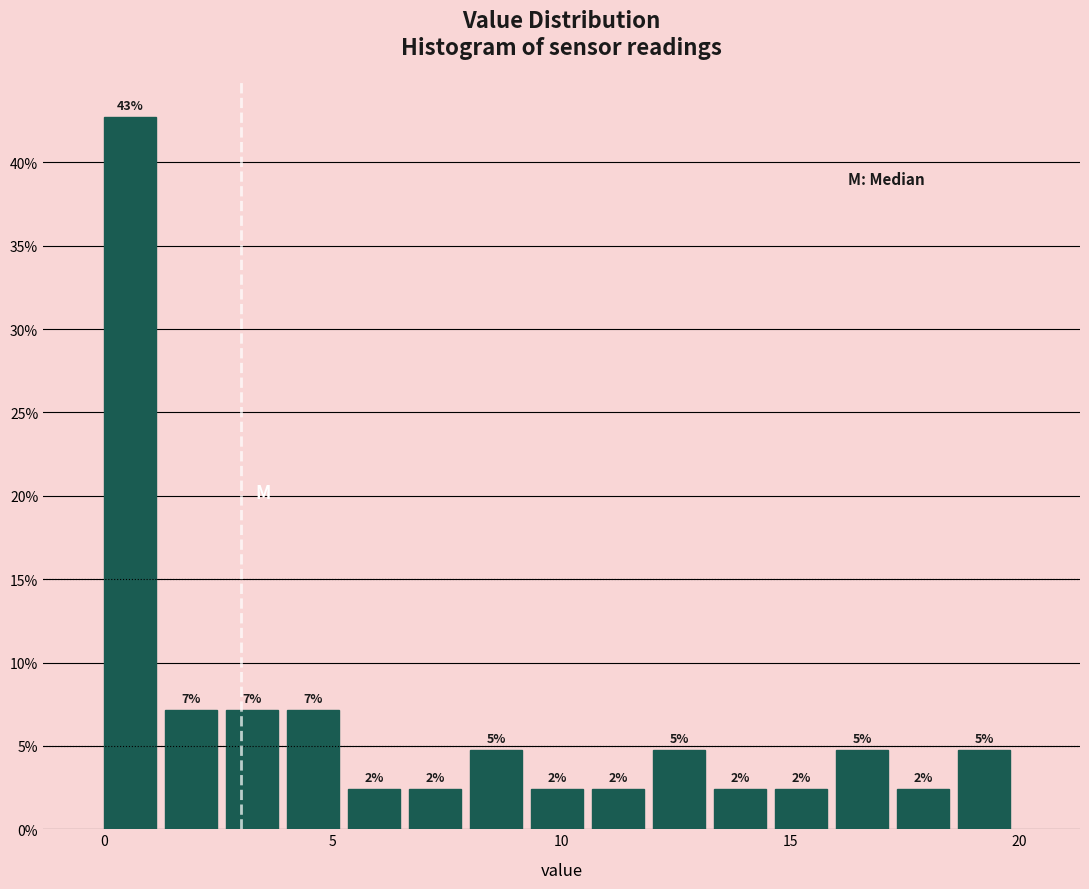

Read against the x-axis, roughly where is the centre of the tallest bar?

0.5